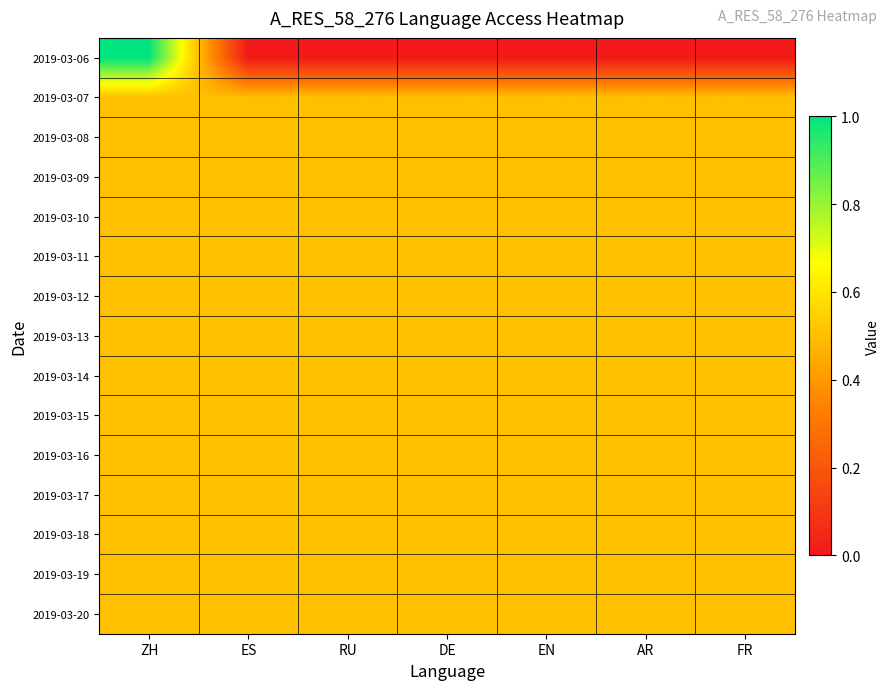

Reading right to left, transcribe all the data shown in this chart.

2019-03-06: FR=0.0	AR=0.0	EN=0.0	DE=0.0	RU=0.0	ES=0.0	ZH=1.0
2019-03-07: FR=0.5	AR=0.5	EN=0.5	DE=0.5	RU=0.5	ES=0.5	ZH=0.5
2019-03-08: FR=0.5	AR=0.5	EN=0.5	DE=0.5	RU=0.5	ES=0.5	ZH=0.5
2019-03-09: FR=0.5	AR=0.5	EN=0.5	DE=0.5	RU=0.5	ES=0.5	ZH=0.5
2019-03-10: FR=0.5	AR=0.5	EN=0.5	DE=0.5	RU=0.5	ES=0.5	ZH=0.5
2019-03-11: FR=0.5	AR=0.5	EN=0.5	DE=0.5	RU=0.5	ES=0.5	ZH=0.5
2019-03-12: FR=0.5	AR=0.5	EN=0.5	DE=0.5	RU=0.5	ES=0.5	ZH=0.5
2019-03-13: FR=0.5	AR=0.5	EN=0.5	DE=0.5	RU=0.5	ES=0.5	ZH=0.5
2019-03-14: FR=0.5	AR=0.5	EN=0.5	DE=0.5	RU=0.5	ES=0.5	ZH=0.5
2019-03-15: FR=0.5	AR=0.5	EN=0.5	DE=0.5	RU=0.5	ES=0.5	ZH=0.5
2019-03-16: FR=0.5	AR=0.5	EN=0.5	DE=0.5	RU=0.5	ES=0.5	ZH=0.5
2019-03-17: FR=0.5	AR=0.5	EN=0.5	DE=0.5	RU=0.5	ES=0.5	ZH=0.5
2019-03-18: FR=0.5	AR=0.5	EN=0.5	DE=0.5	RU=0.5	ES=0.5	ZH=0.5
2019-03-19: FR=0.5	AR=0.5	EN=0.5	DE=0.5	RU=0.5	ES=0.5	ZH=0.5
2019-03-20: FR=0.5	AR=0.5	EN=0.5	DE=0.5	RU=0.5	ES=0.5	ZH=0.5